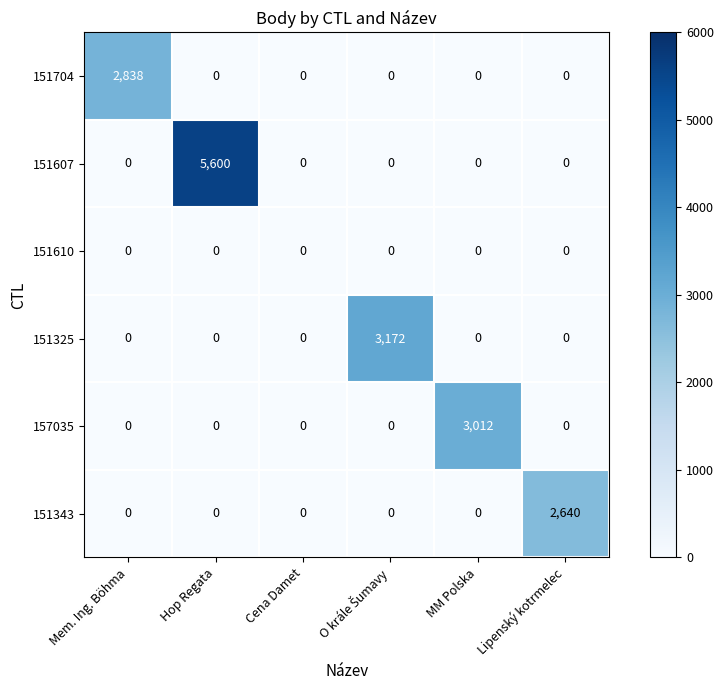

The value of 151325 at Mem. Ing. Böhma is -1137. True or false?

False